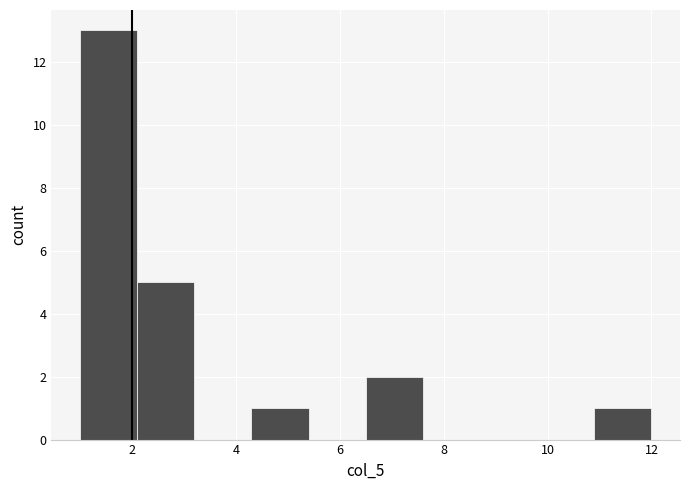

Reading left to right, transcribe this chart: for each bar, give the range it covers on the x-axis and its height. Neither the bar edges nor the heights are printed on the chart, so give them approximately, as read against the axes.

1.0 to 2.1: 13
2.1 to 3.2: 5
3.2 to 4.3: 0
4.3 to 5.4: 1
5.4 to 6.5: 0
6.5 to 7.6: 2
7.6 to 8.7: 0
8.7 to 9.8: 0
9.8 to 10.9: 0
10.9 to 12.0: 1